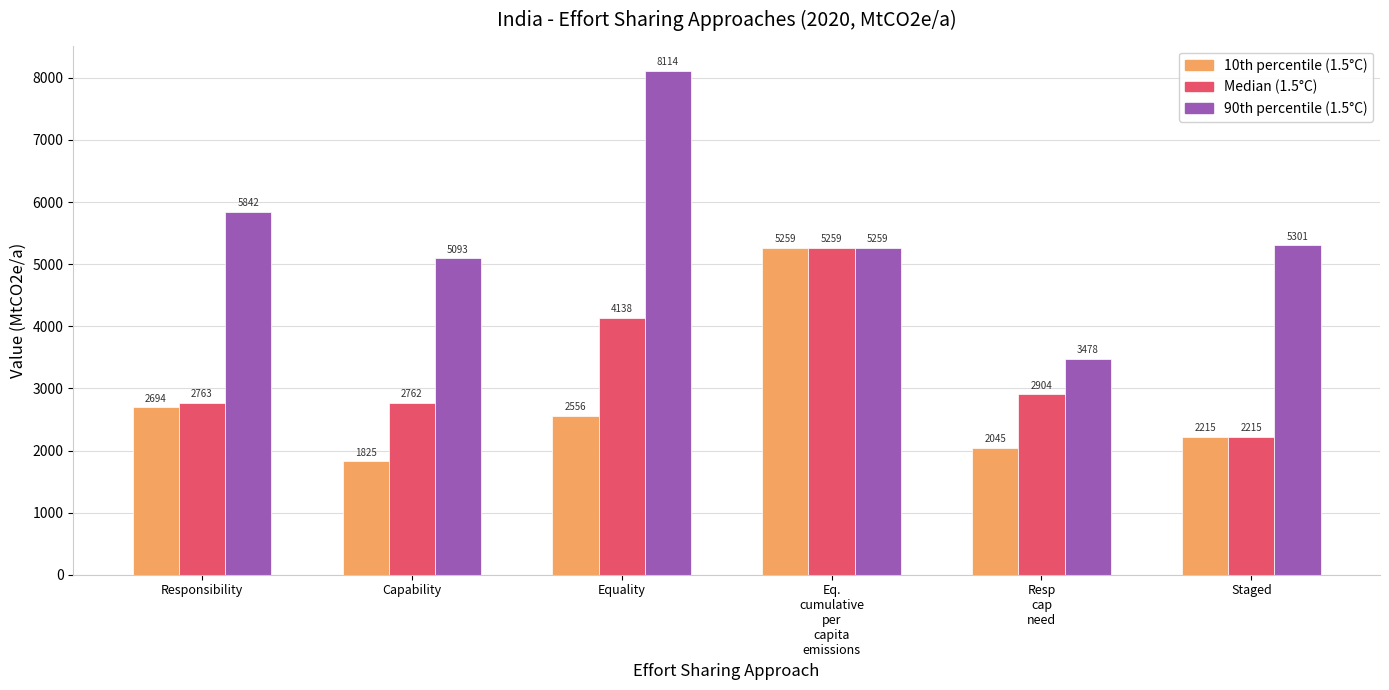

Count the number of categories in the chart.

6